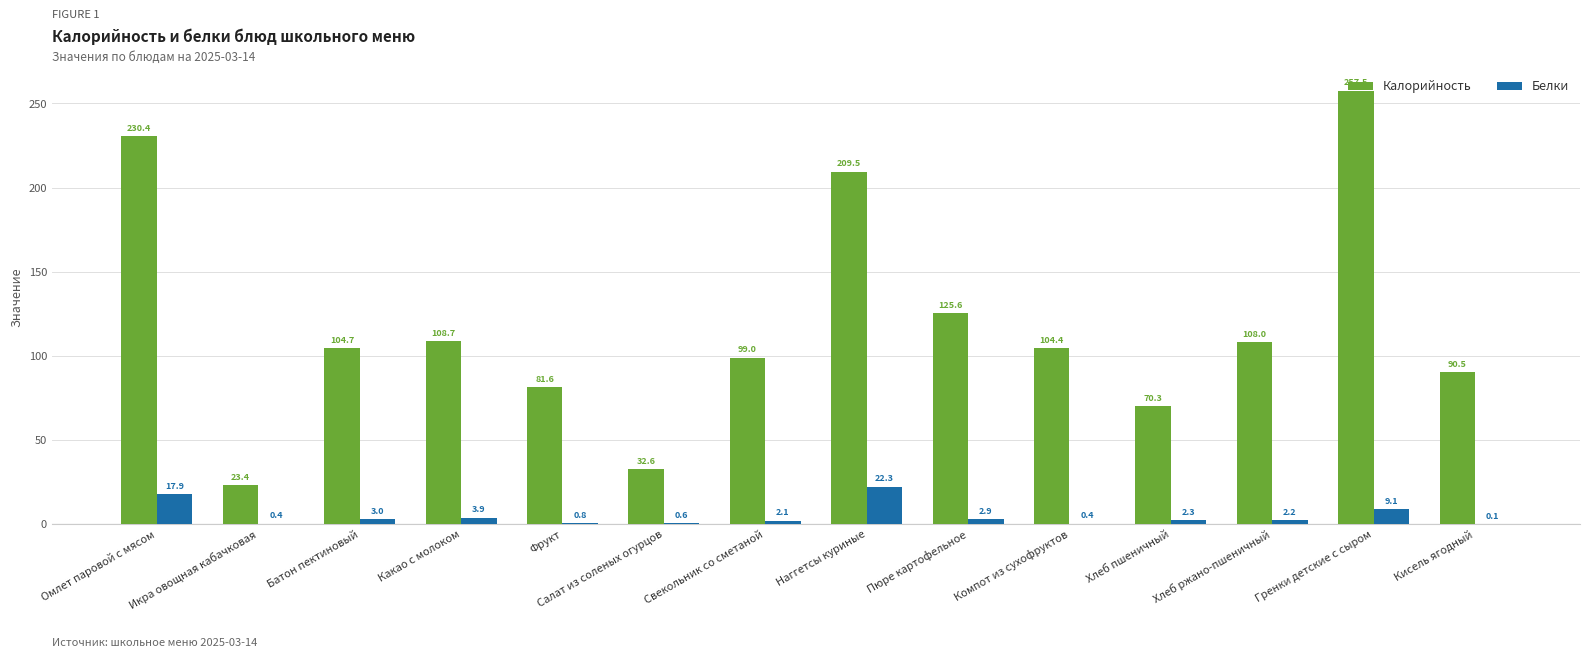

Which series has the largest total across all categories?

Калорийность